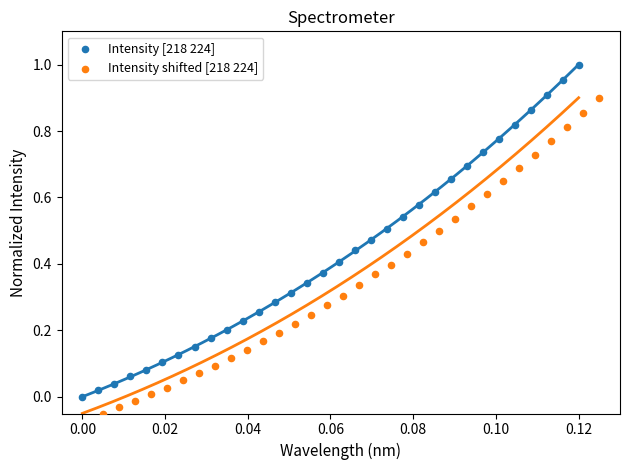

Which series contains the lowest Y value?

Intensity shifted [218 224]